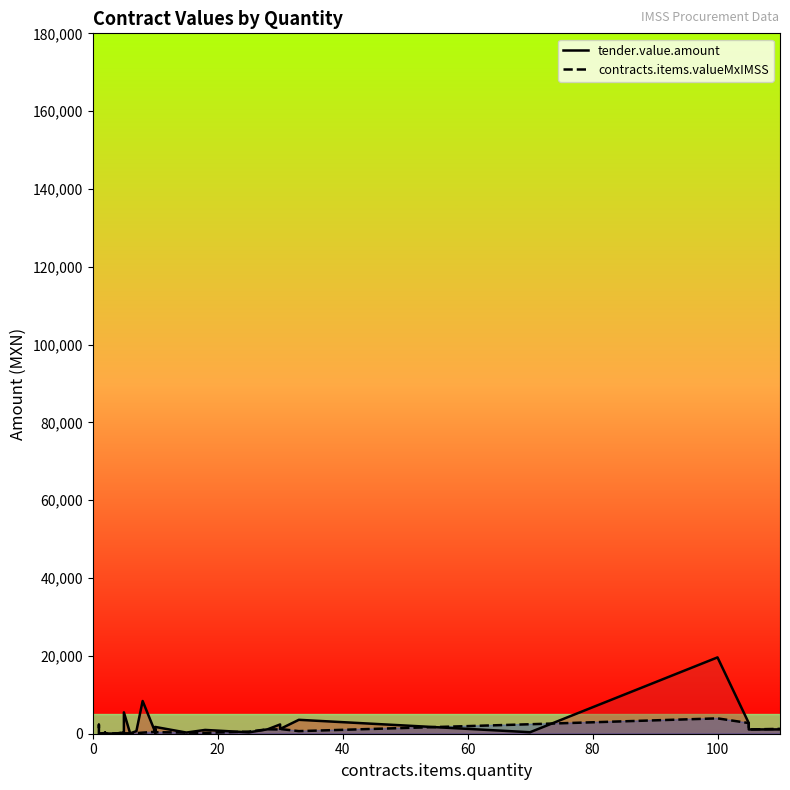

True or false: tender.value.amount and contracts.items.valueMxIMSS cross at least once.

True